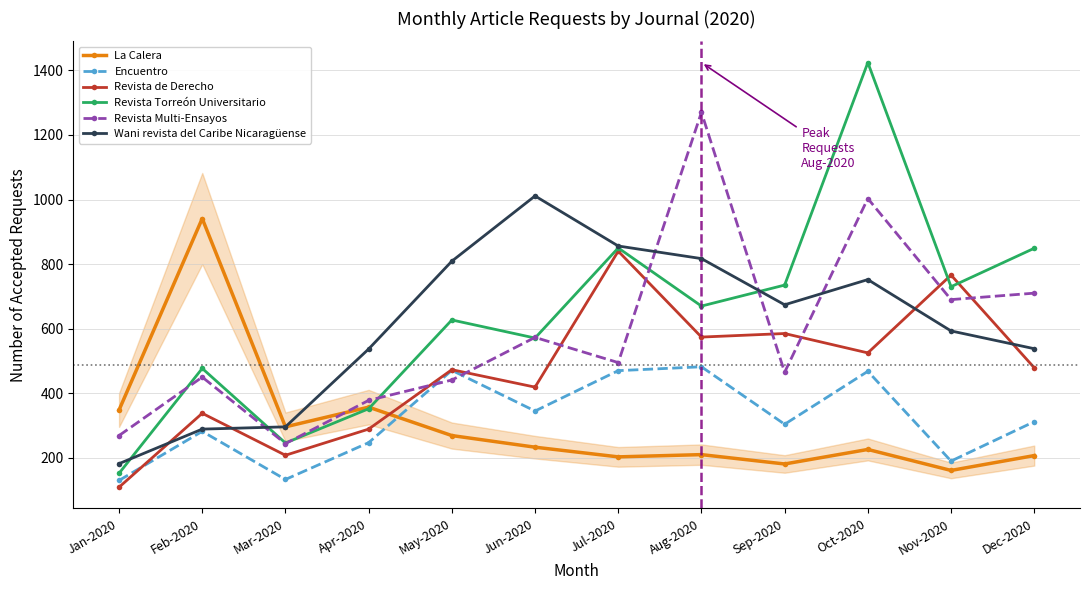

What is the spread (max minus min) of values at Jan-2020?

239